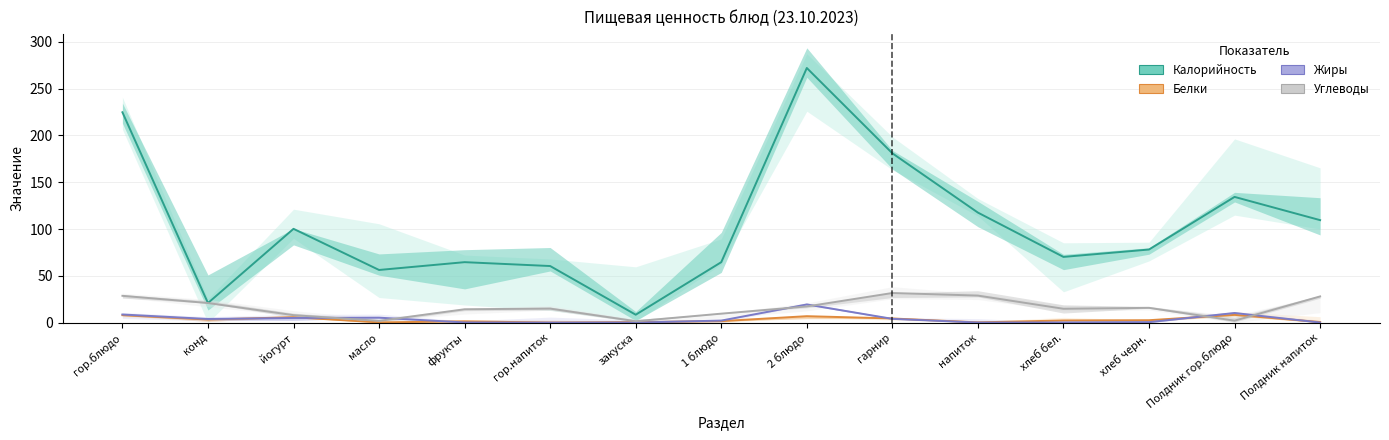

Which category has the lowest value in the Углеводы series?

закуска